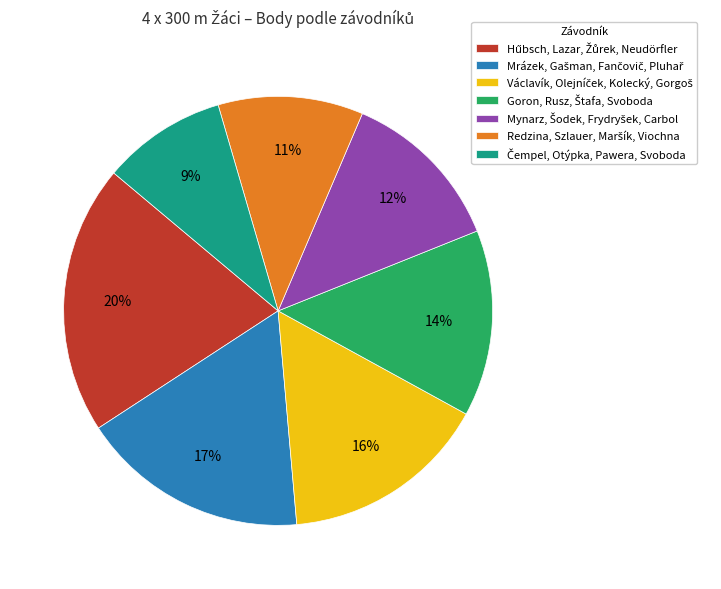

How many slices are in this pie chart?

7